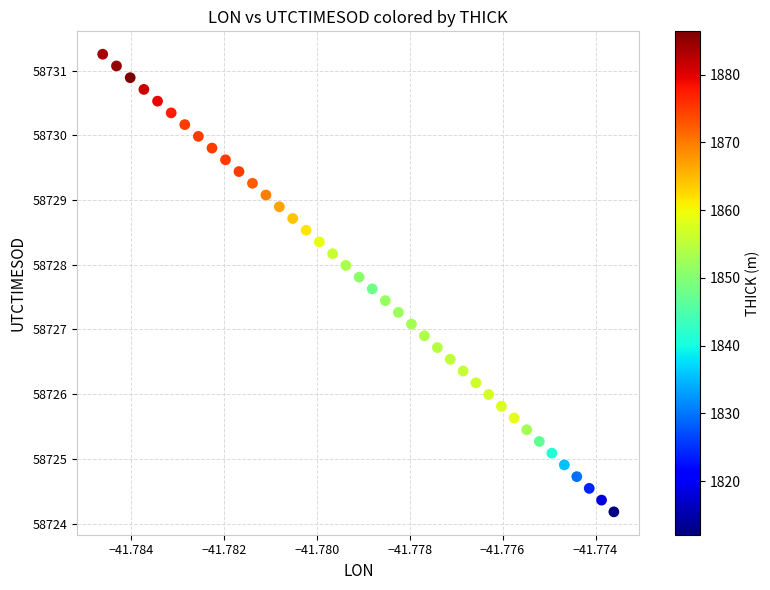

What is the range of Y values (max minus min)?

7.1